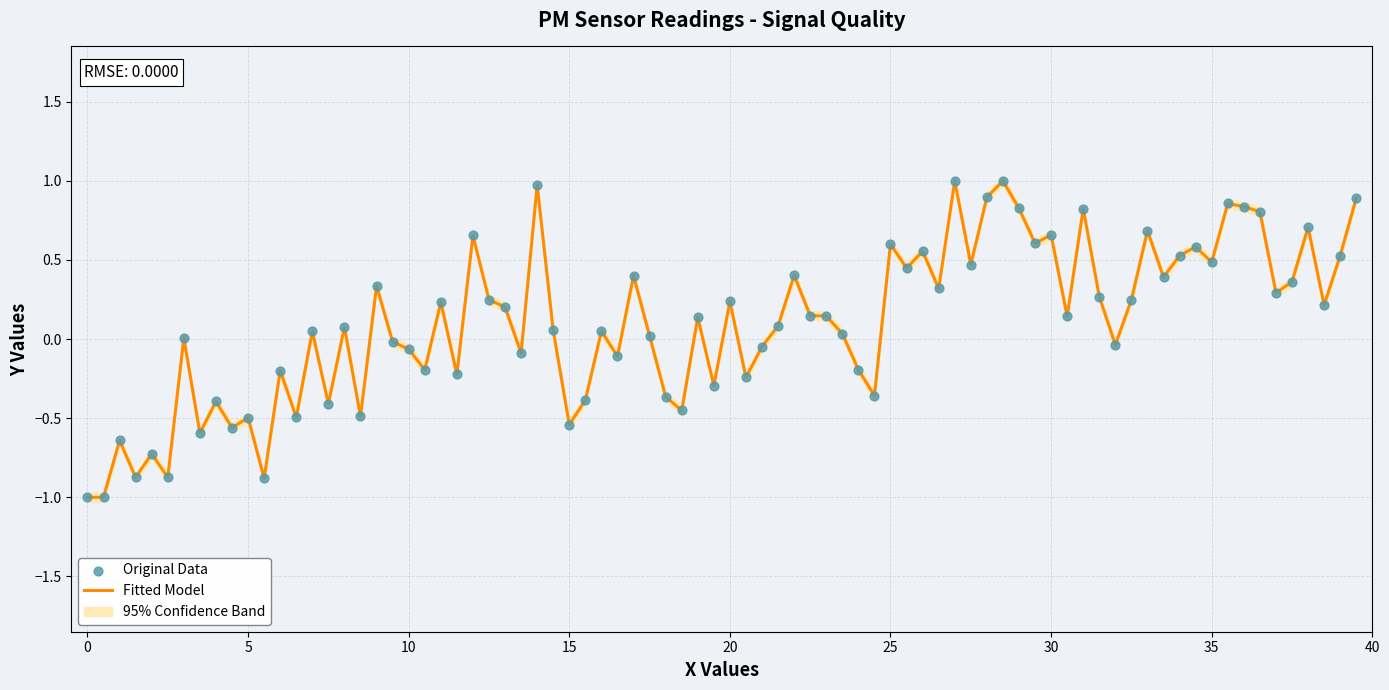

What is the highest value of the Fitted Model series?

1.0